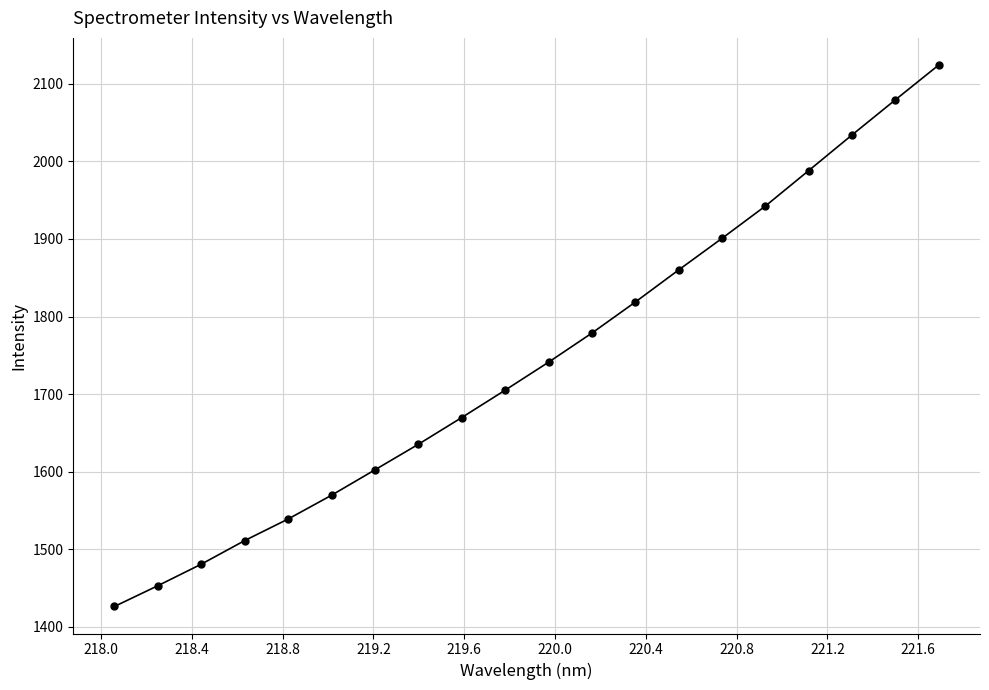

Reading left to right, extract all data points from this chart.

1426.2	1453.0	1480.8	1511.2	1538.9	1569.6	1602.3	1635.3	1669.7	1705.0	1741.1	1778.7	1818.6	1860.1	1900.8	1942.4	1988.2	2034.2	2079.5	2124.4